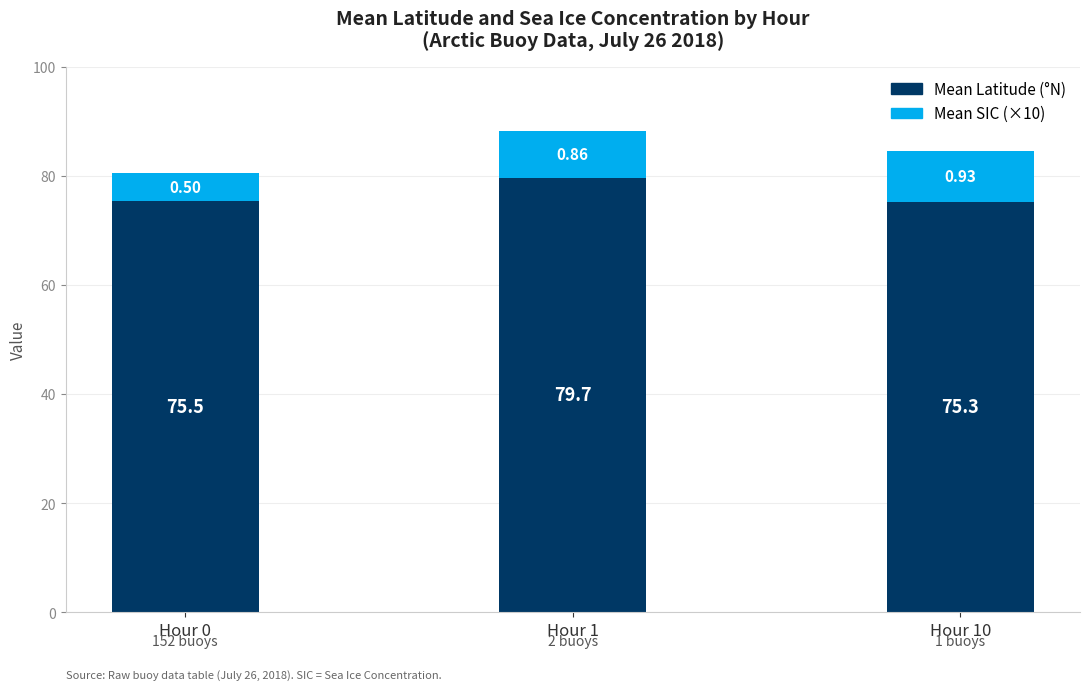

List the labels in order of Mean Latitude (°N) value, smallest first.

Hour 10, Hour 0, Hour 1